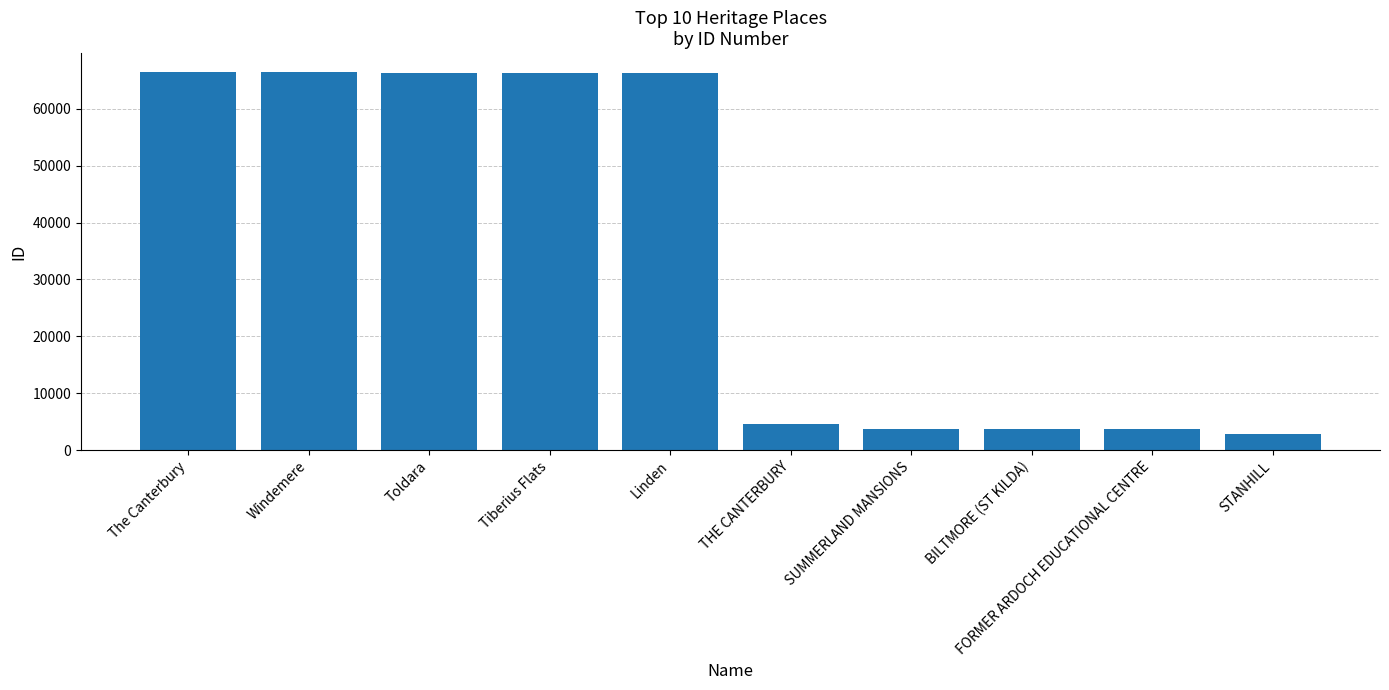

Approximately how many times larger is the value at THE CANTERBURY compared to SUMMERLAND MANSIONS?

1.2